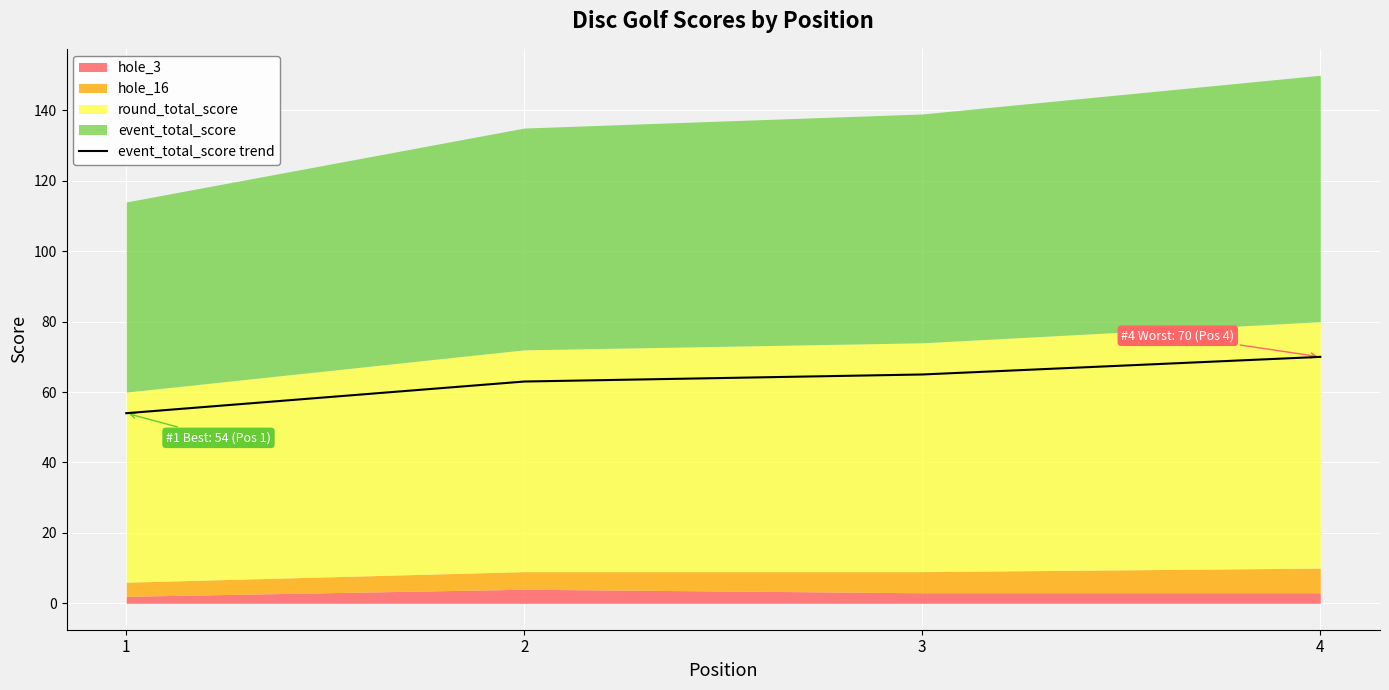

Read the value at 3.

65